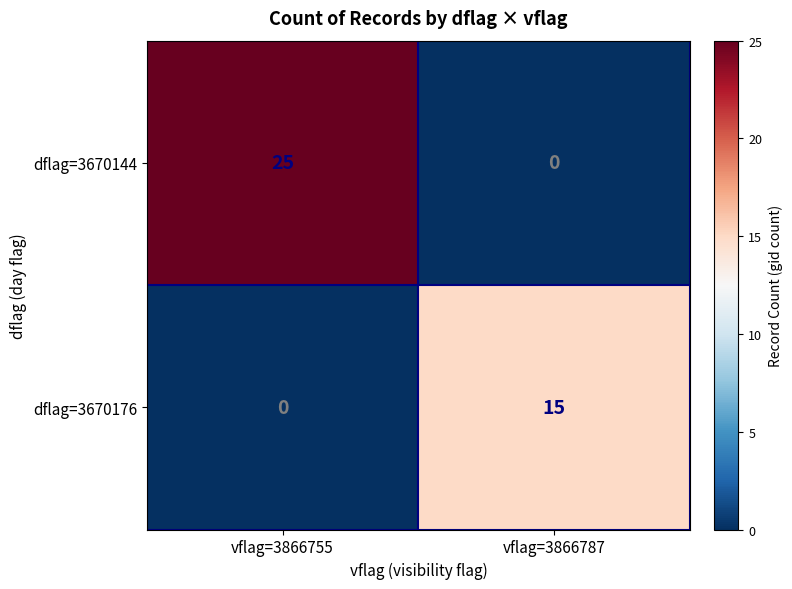

What is the spread (max minus min) of values at vflag=3866755?

25